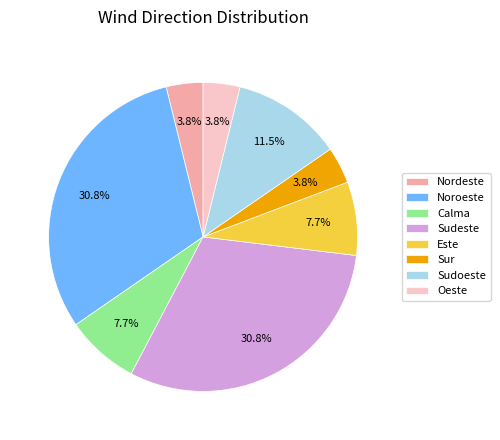

To the nearest percent, what percentage of the pie is Nordeste?

4%